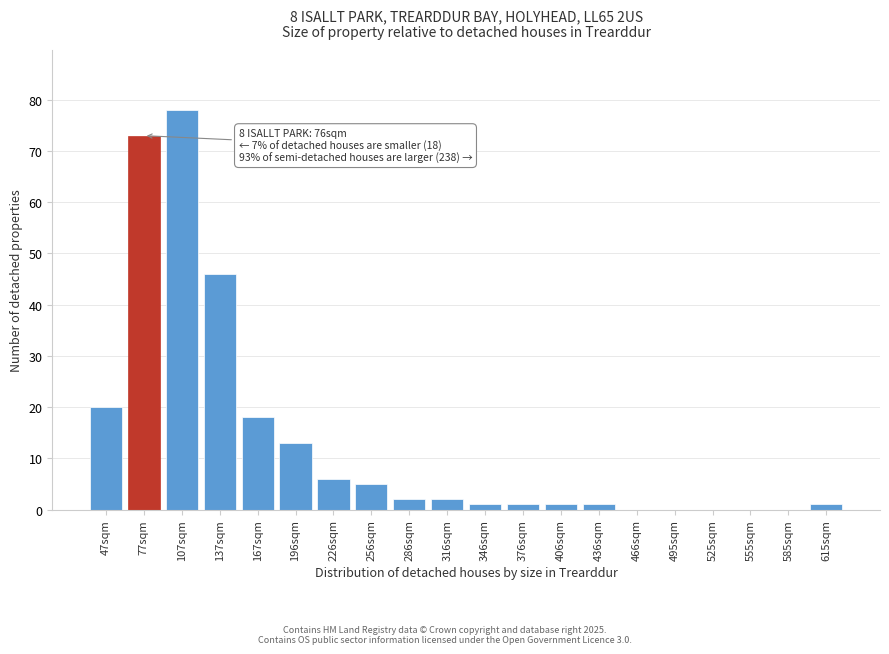

Reading left to right, transcribe all the data shown in this chart.

47sqm=20	77sqm=73	107sqm=78	137sqm=46	167sqm=18	196sqm=13	226sqm=6	256sqm=5	286sqm=2	316sqm=2	346sqm=1	376sqm=1	406sqm=1	436sqm=1	466sqm=0	495sqm=0	525sqm=0	555sqm=0	585sqm=0	615sqm=1